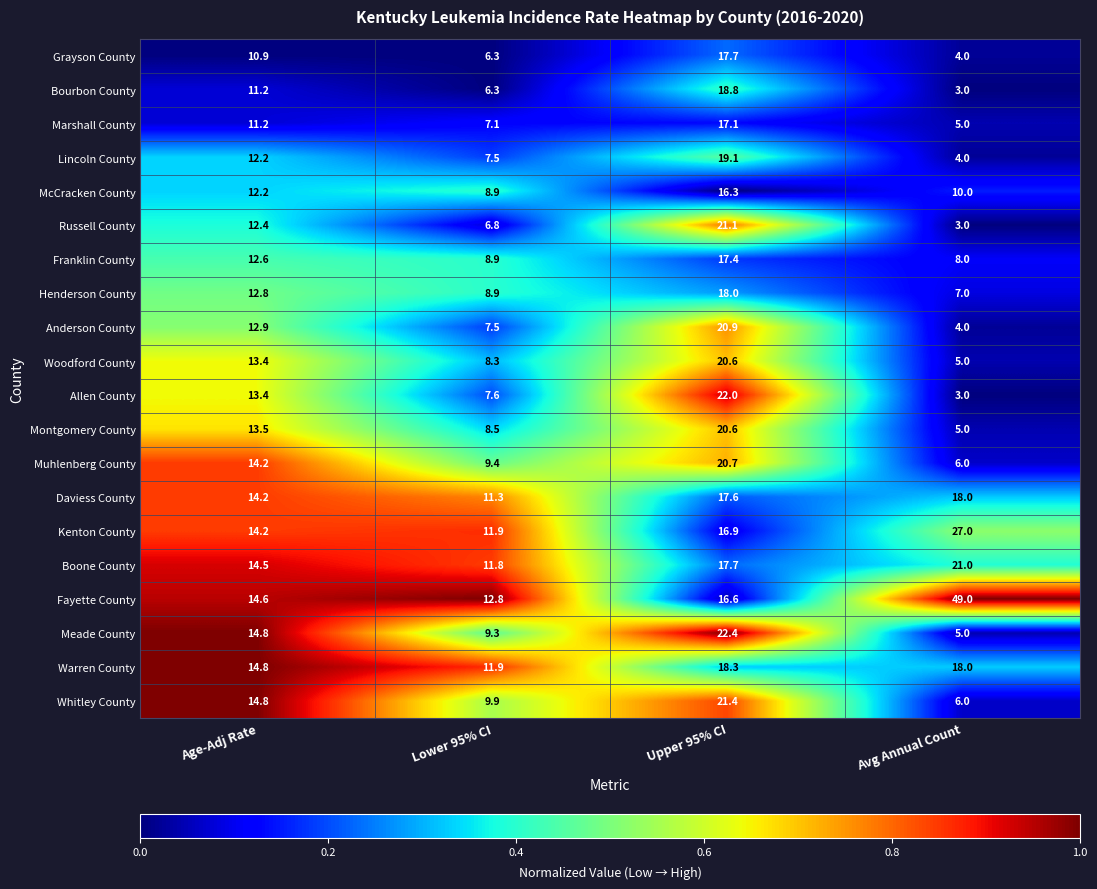

What is the sum of the Warren County values at Age-Adj Rate and Lower 95% CI?

26.7